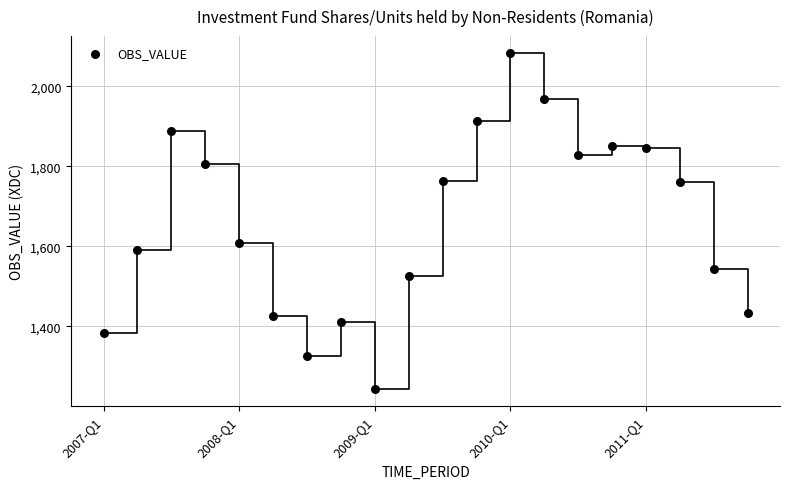

What Y value in the scatter plot is closest to 1663?

1608.7